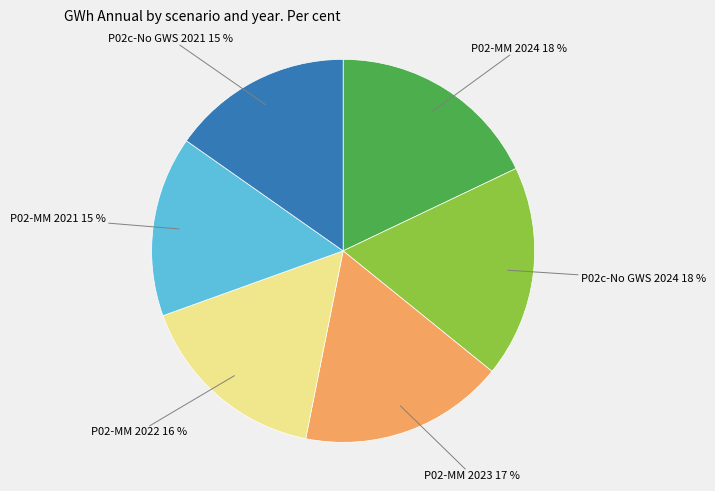

How many slices are in this pie chart?

6